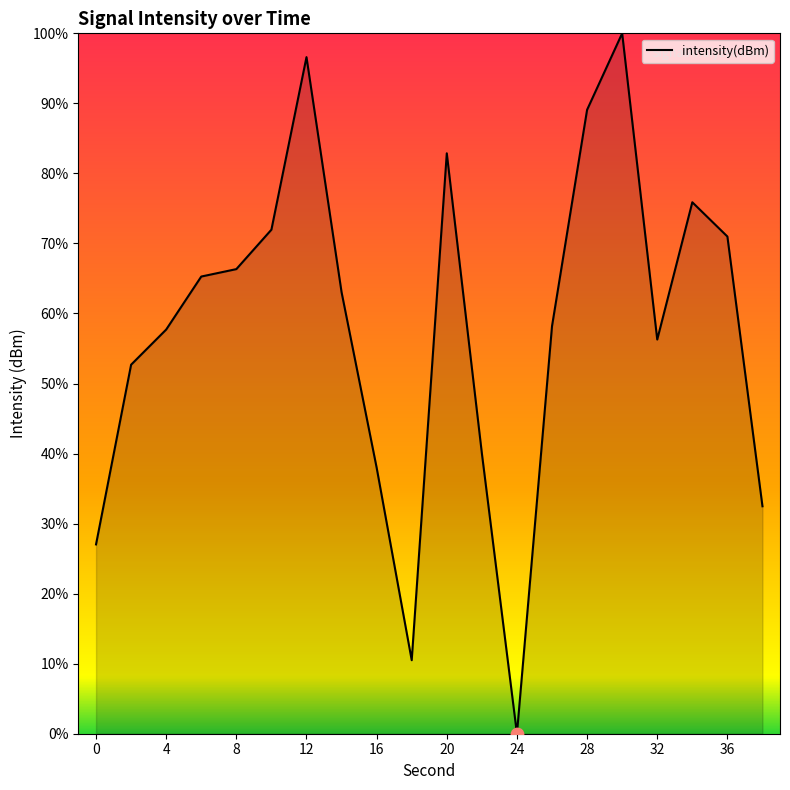

What is the maximum value shown in the chart?

100.0